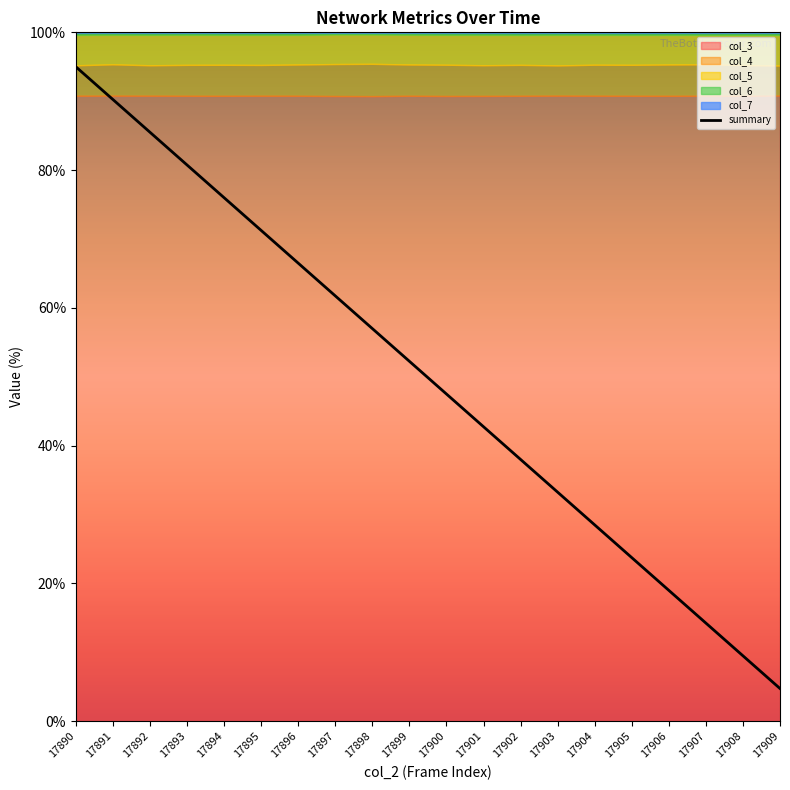

What is the difference between the second highest and second lowest values?

80.7